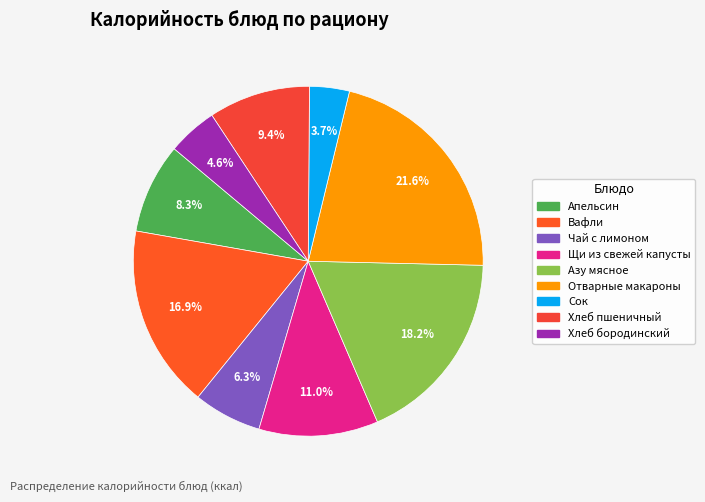

To the nearest percent, what is the difference between the Вафли and Хлеб бородинский slice percentages?

12%